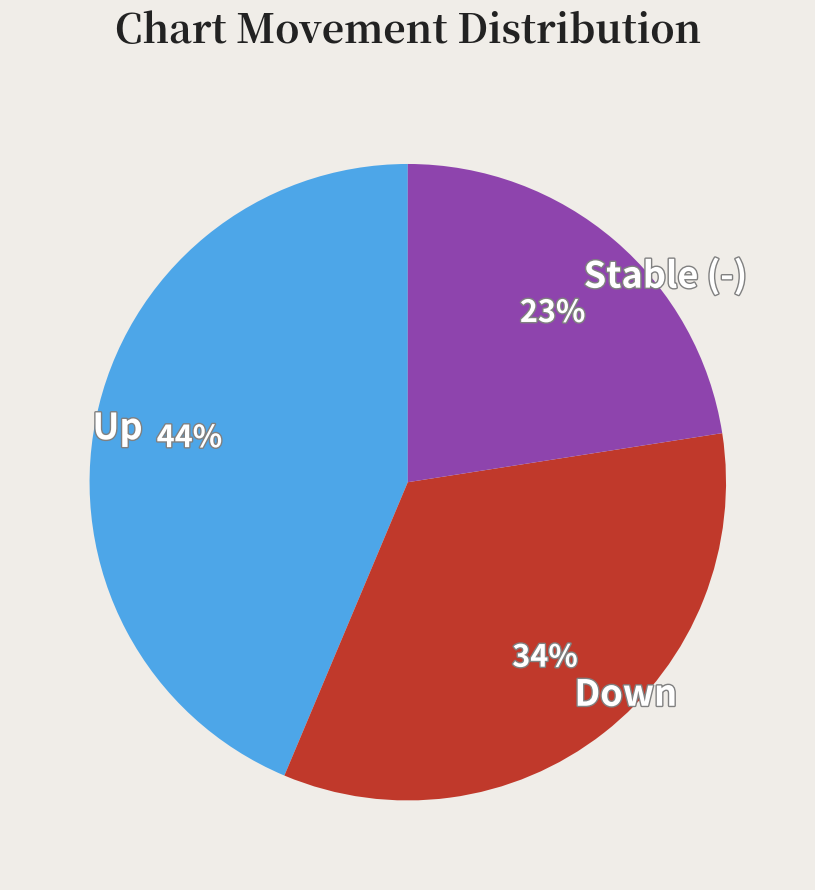

What percentage is the Up slice, to the nearest percent?

44%